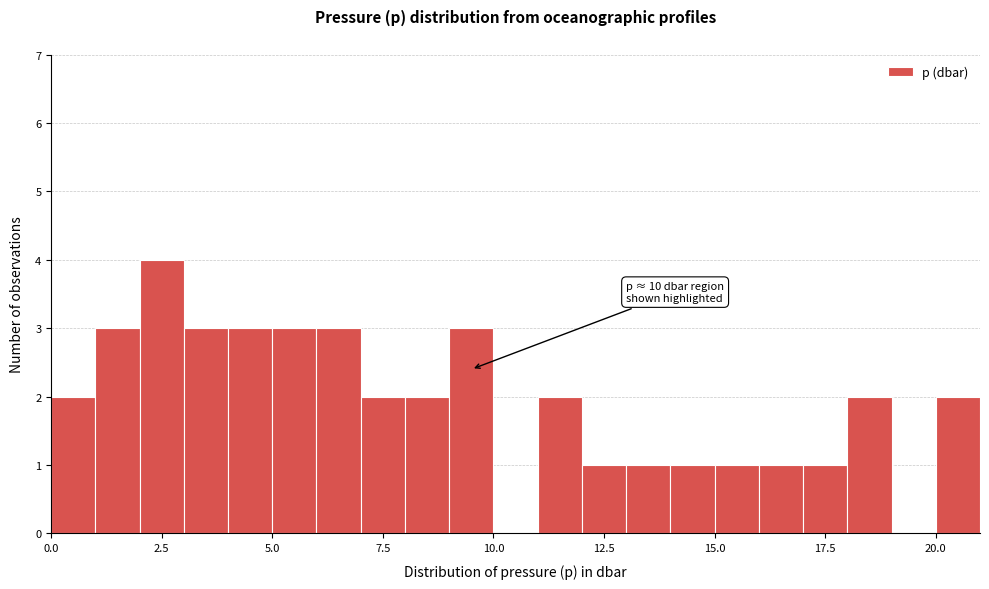

Read against the x-axis, roughly where is the centre of the tallest bar?

2.5